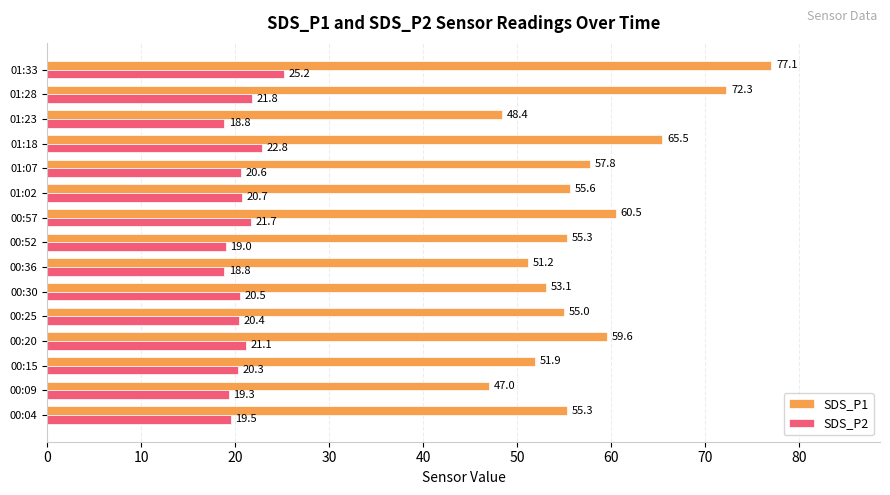

Which label corresponds to the largest value in the chart?

01:33